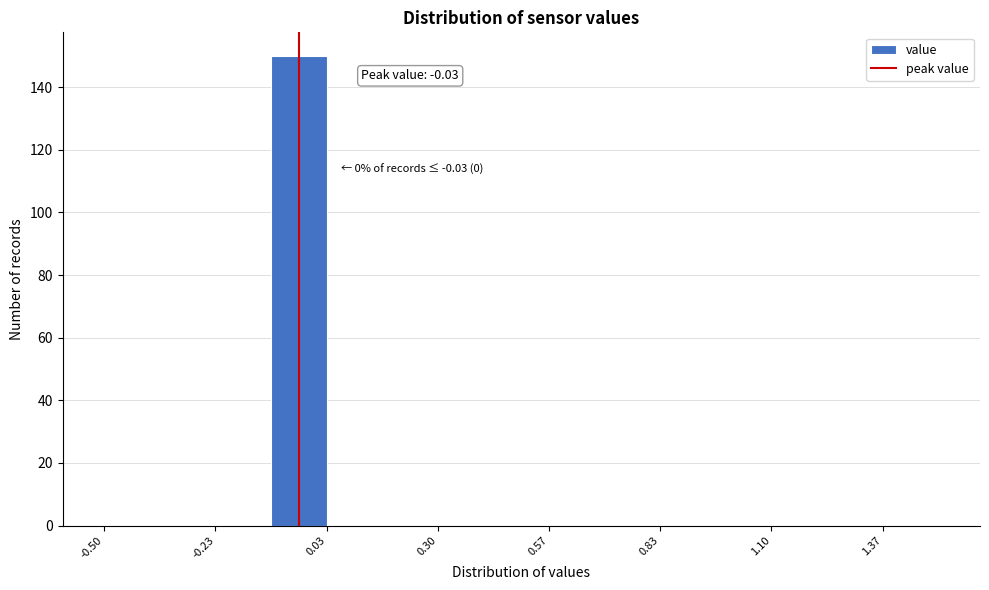

Read against the x-axis, roughly where is the centre of the tallest bar?

-0.05